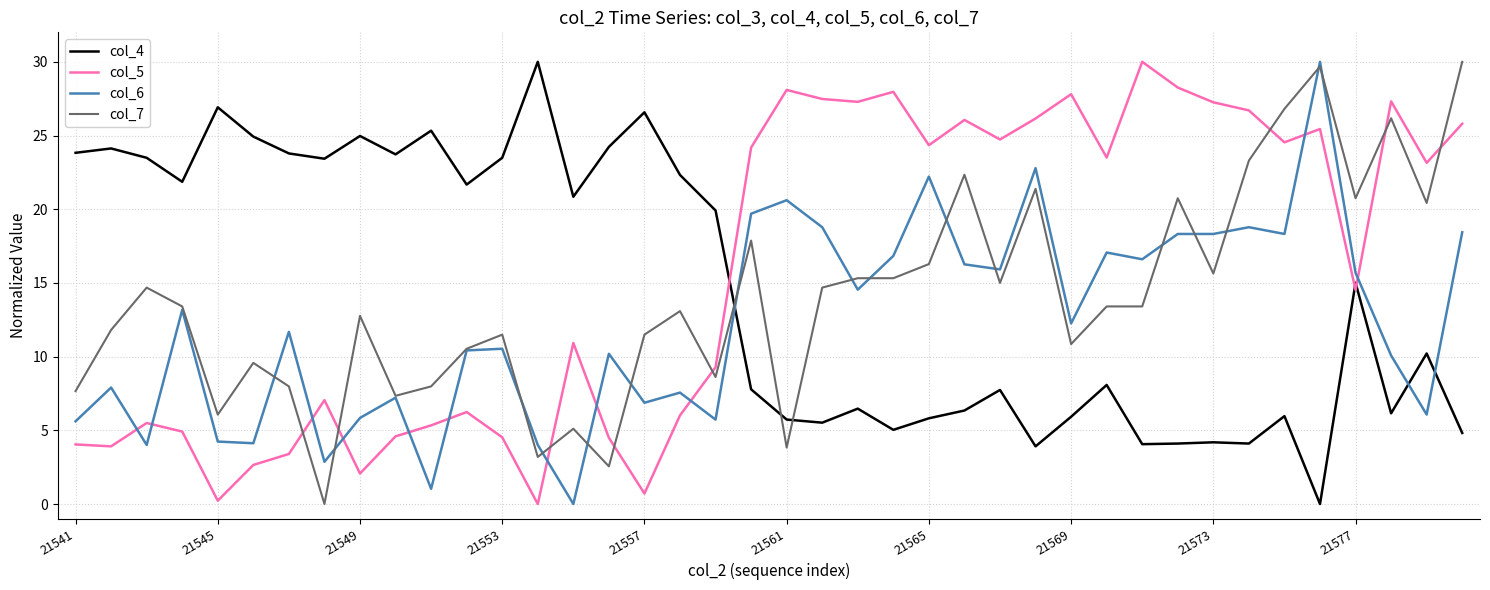

True or false: col_4 and col_7 intersect in this chart.

True